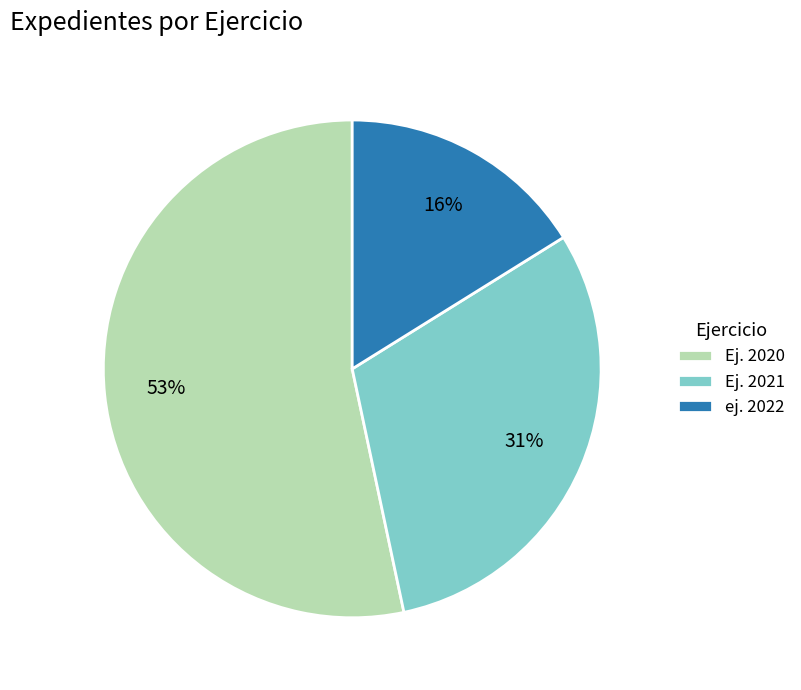

Is it true that Ej. 2020 is 53% of the pie?

True